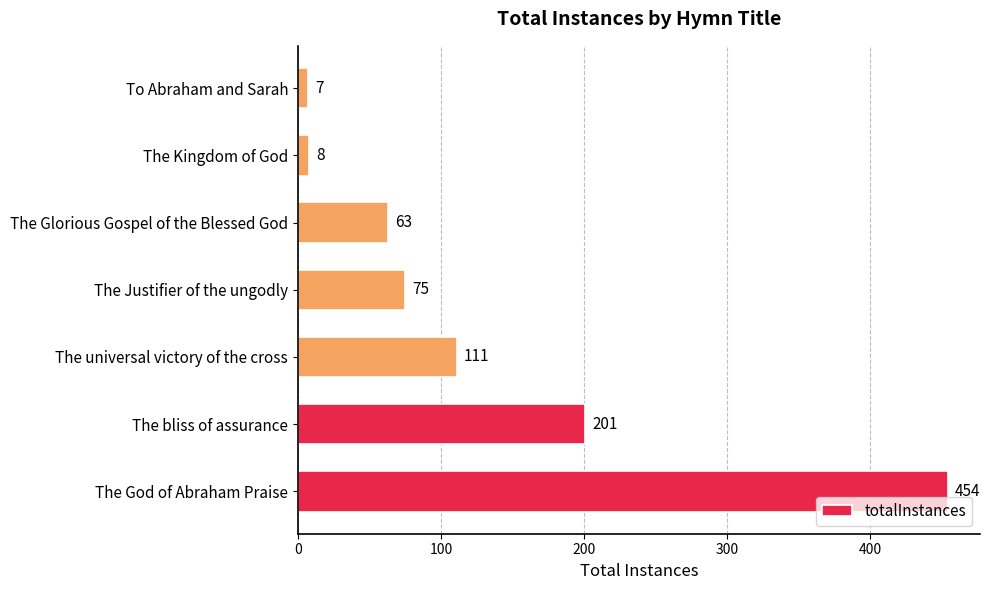

Reading bottom to top, what are all the values shown in this chart?

The God of Abraham Praise=454	The bliss of assurance=201	The universal victory of the cross=111	The Justifier of the ungodly=75	The Glorious Gospel of the Blessed God=63	The Kingdom of God=8	To Abraham and Sarah=7